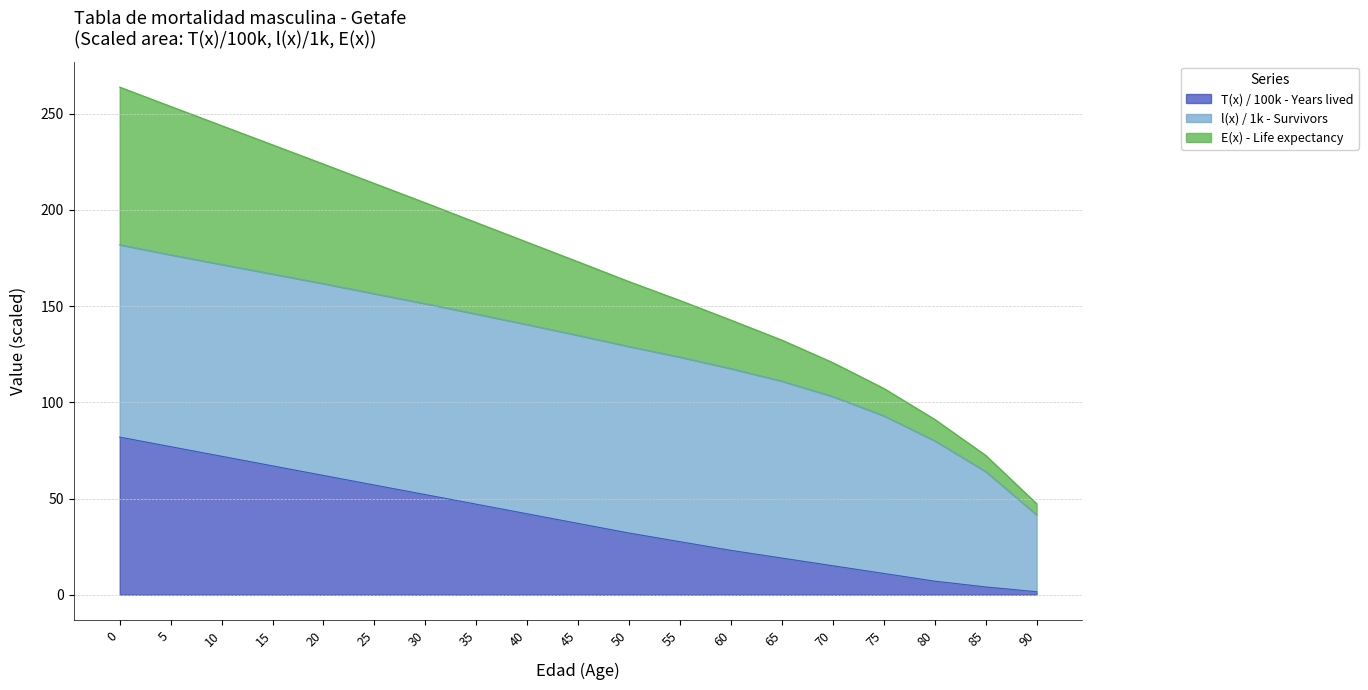

The T(x) - Years lived series shows 136.6 at 0. True or false?

False